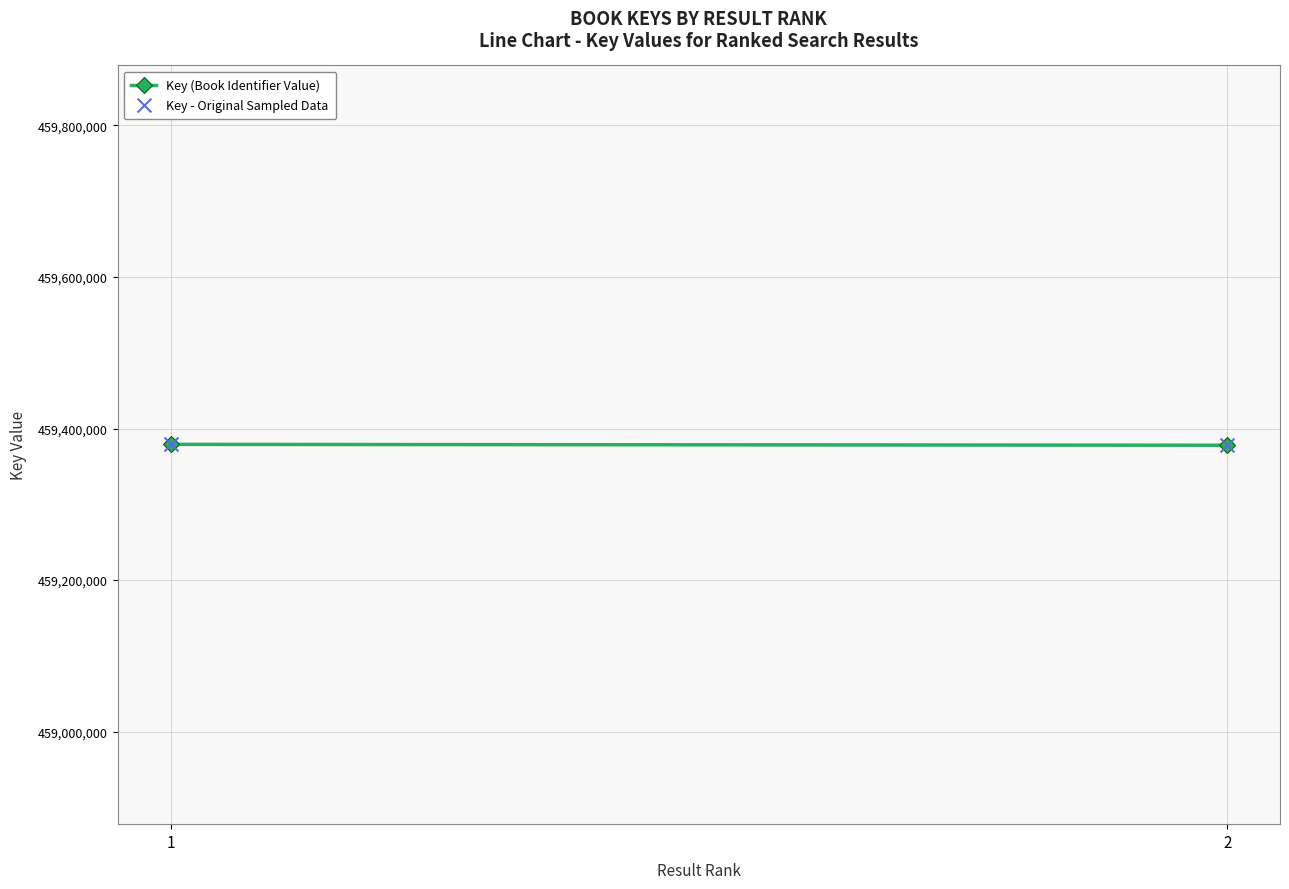

What is the average Y value?

459378486